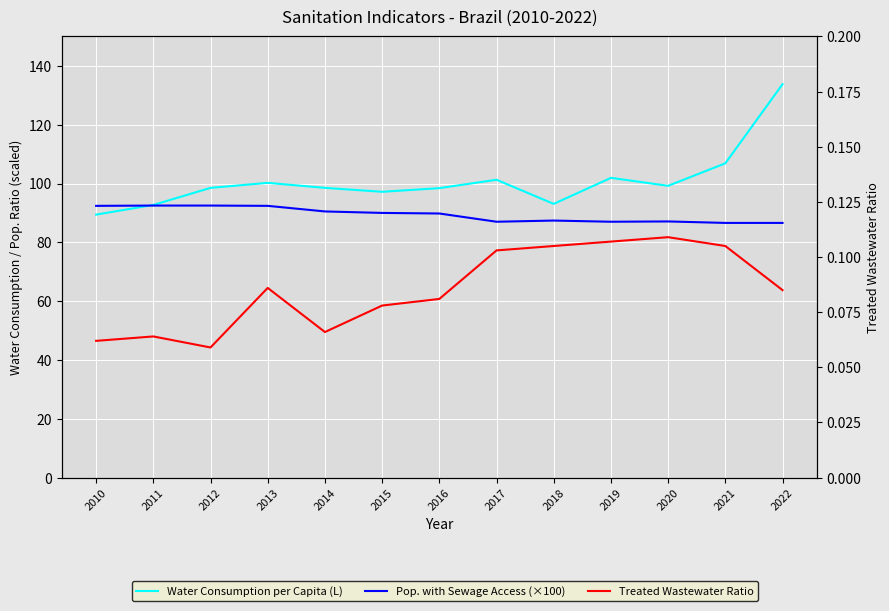

At how many categories does at least one series exceed 57?

13